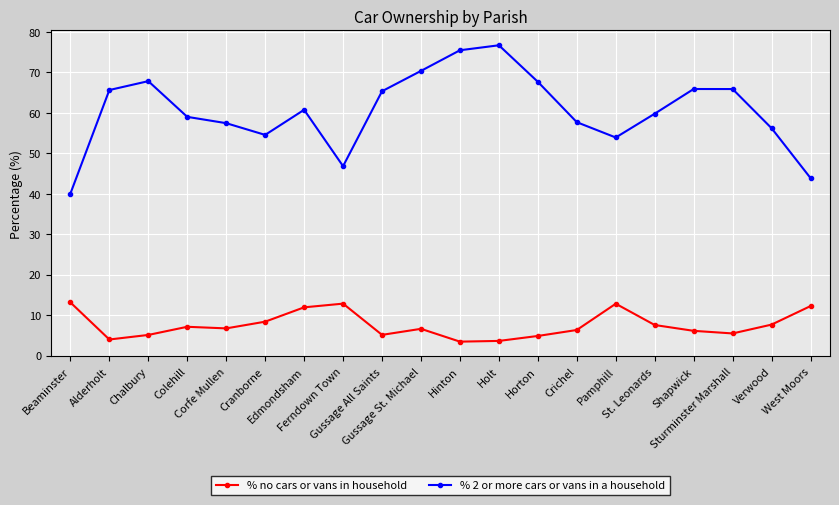

What is the highest value of the % no cars or vans in household series?

13.1